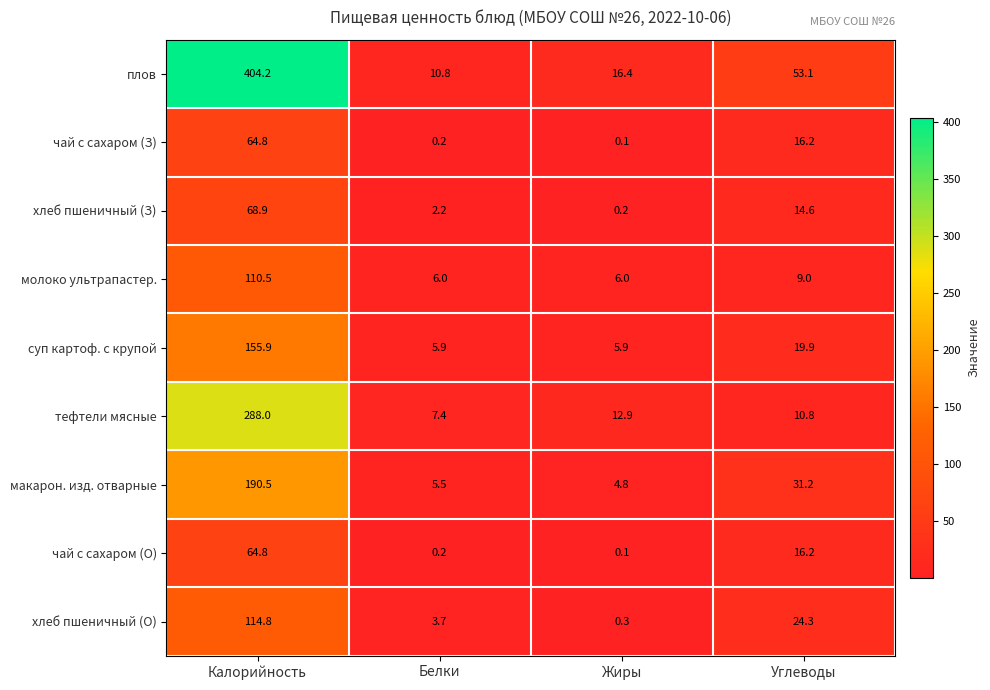

Which series has the widest spread of values?

плов